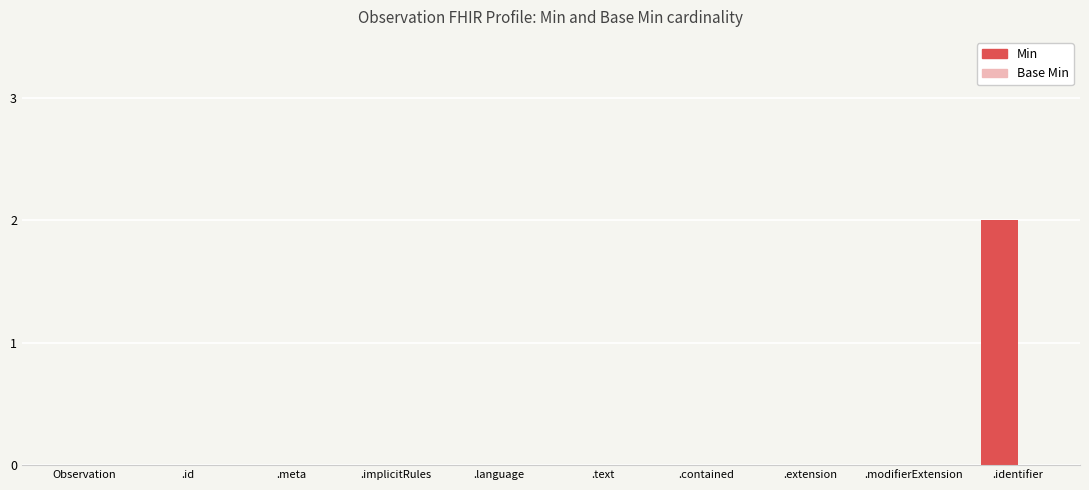

Is it true that the value at .modifierExtension is 1?

False